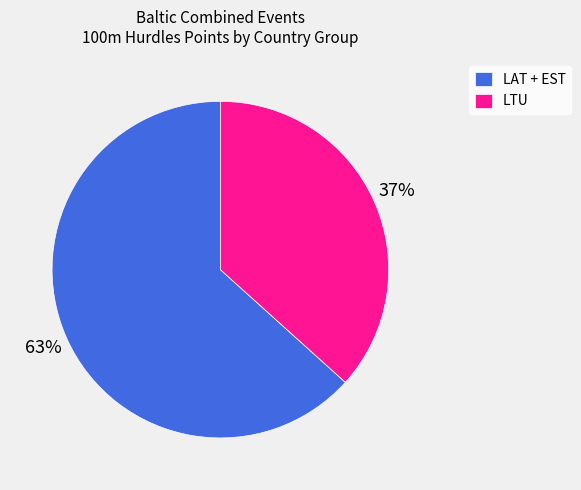

Rank the categories by value from highest to lowest.

LAT + EST, LTU